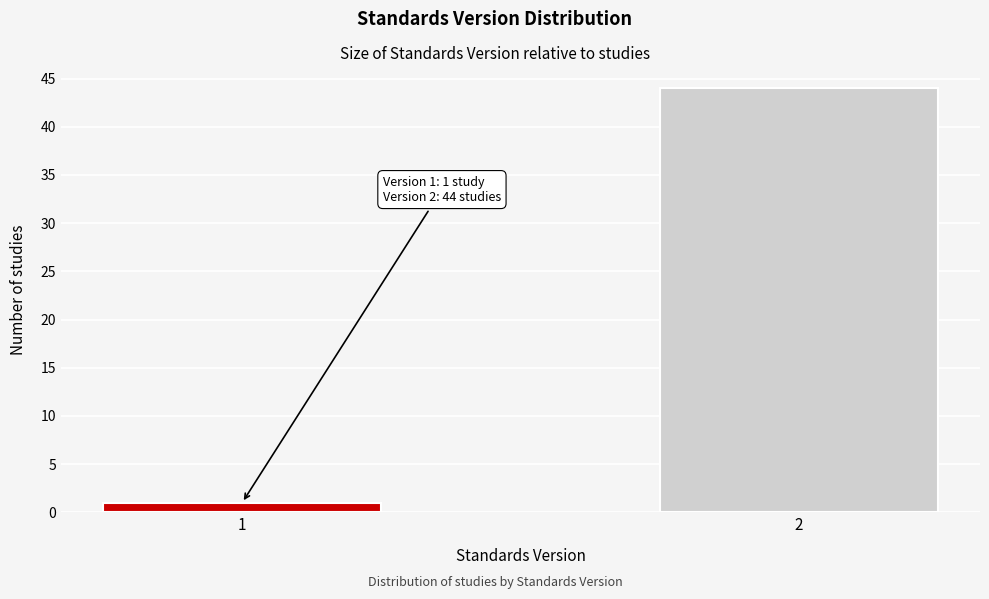

Reading right to left, what are all the values shown in this chart?

2=44	1=1